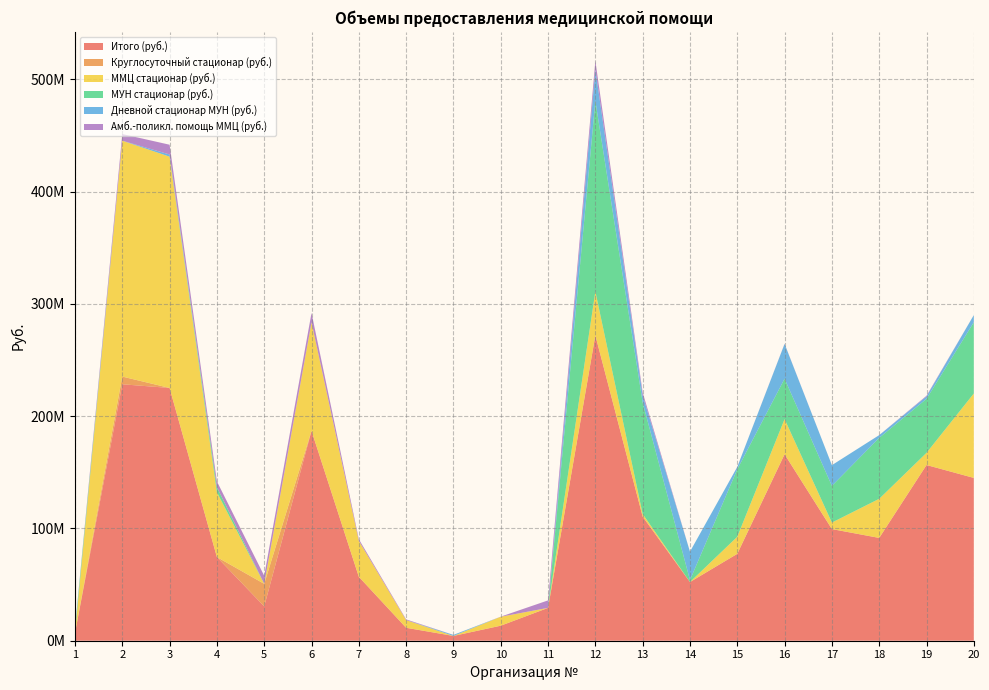

Reading left to right, extract all data points from this chart.

Итого (руб.): 6726760	228447398	225174471	74527734	30589173	186993400	56971307	11529311	4269308	13390290	29254238	272018748	110597361	52270650	77410228	166124679	99464106	91579190	156525408	145037847
Круглосуточный стационар (руб.): 80519	6861406	0	0	20099387	0	0	0	0	0	0	0	0	0	0	0	0	0	0	0
ММЦ стационар (руб.): 222997	210128834	206047975	57794542	0	96668309	31957203	6817156	0	7969999	0	39052079	2324031	0	15204108	31293845	5785509	34842021	10832382	75199519
МУН стационар (руб.): 3502657	0	0	4513168	0	0	0	0	0	0	0	169838917	99295473	1730620	60093685	36004618	32696056	54308438	48101725	63462565
Дневной стационар МУН (руб.): 812614	0	1933759	0	0	0	0	0	937515	0	0	27884378	6304490	25331304	2112435	30976101	18460294	2428731	2187759	6375763
Амб.-поликл. помощь ММЦ (руб.): 86186	5927075	8690633	5107050	7205229	8296730	1556630	660078	0	108531	6677337	7775515	2673367	0	0	154844	0	0	574623	0